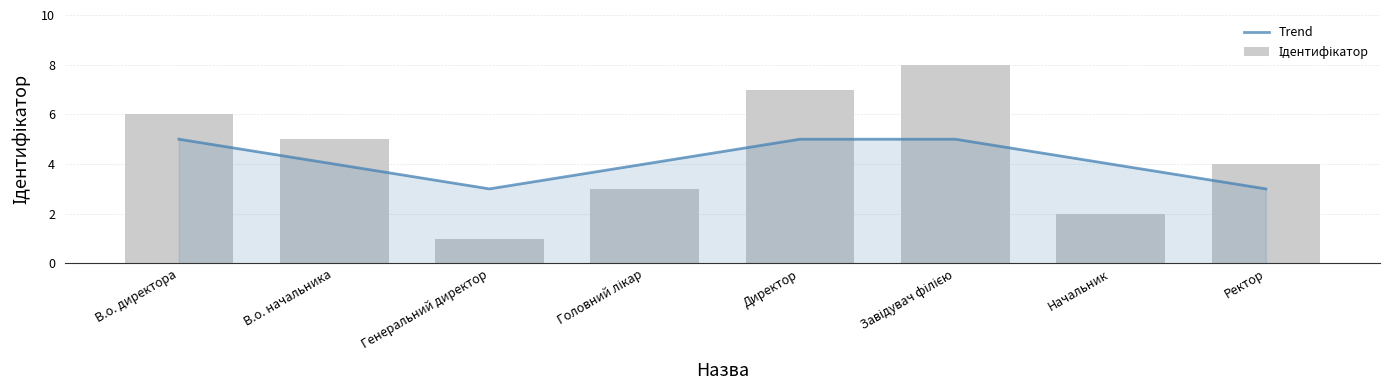

What is the sum of the Trend values at Начальник and Завідувач філією?

9